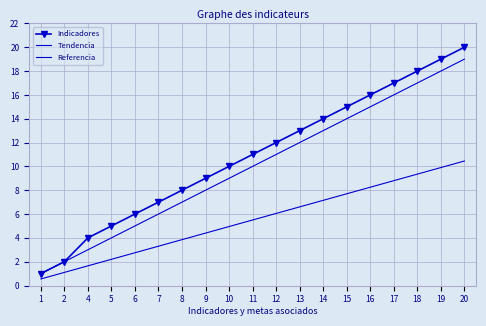

True or false: Tendencia and Indicadores intersect in this chart.

False